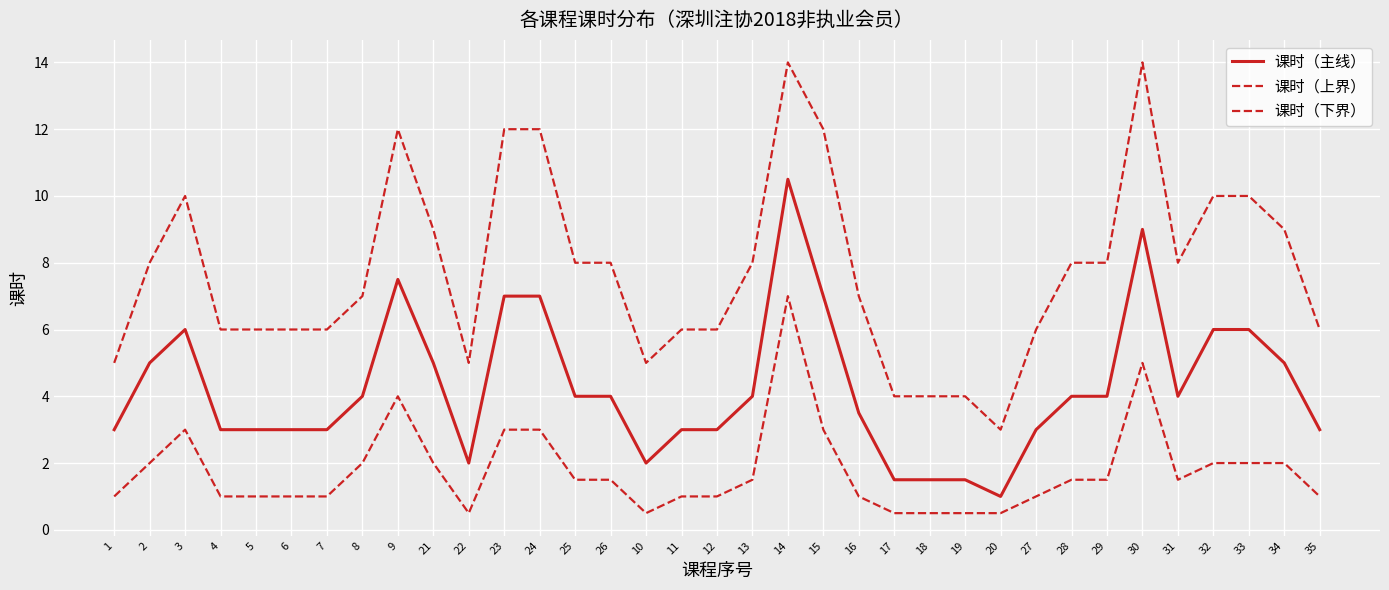

Does the chart have visible grid lines?

Yes